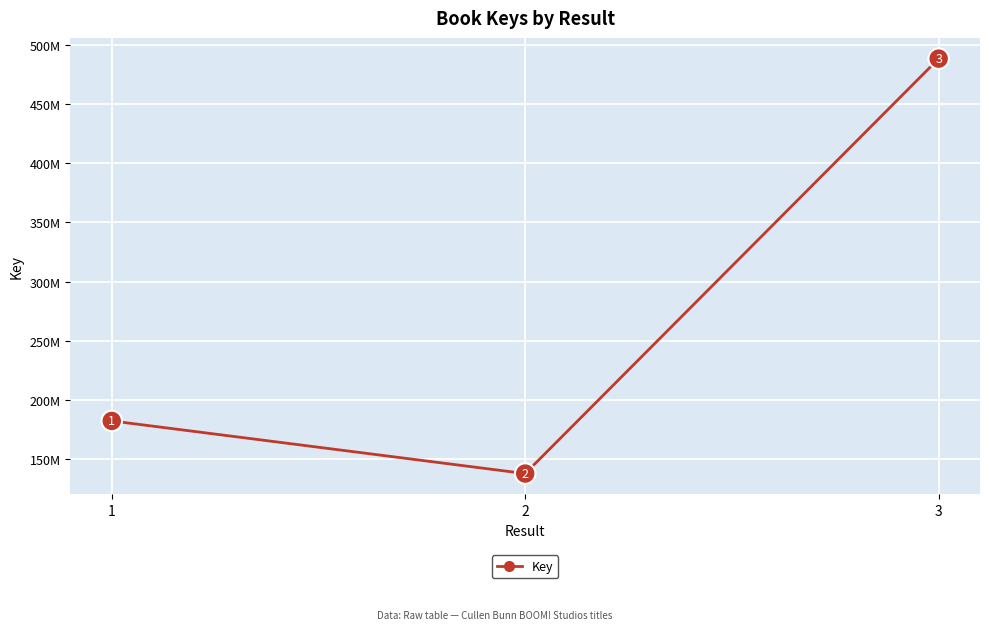

Which category has the highest value across all series?

3